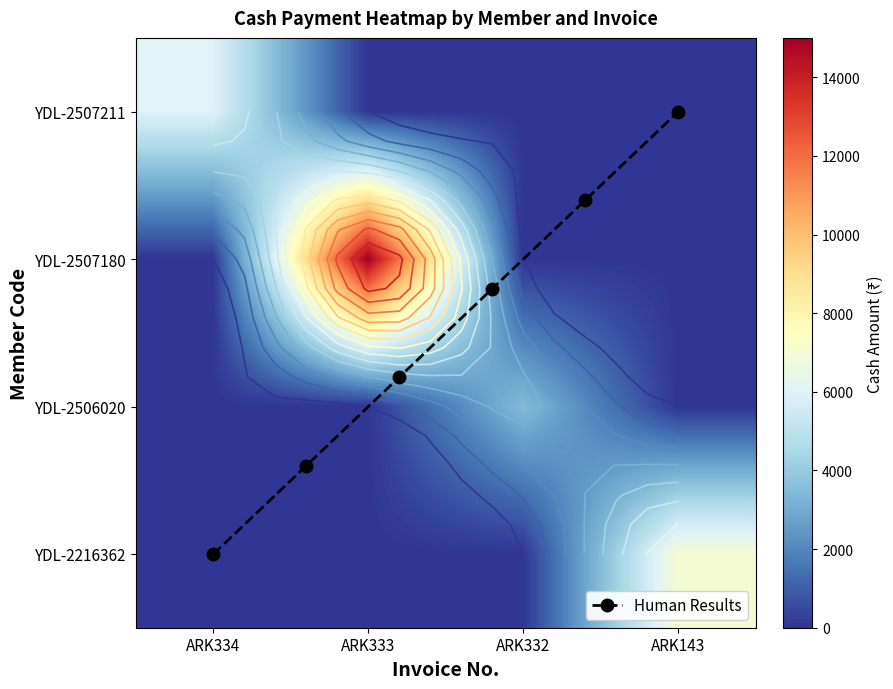

Which series changed the most between ARK333 and ARK332?

YDL-2507180